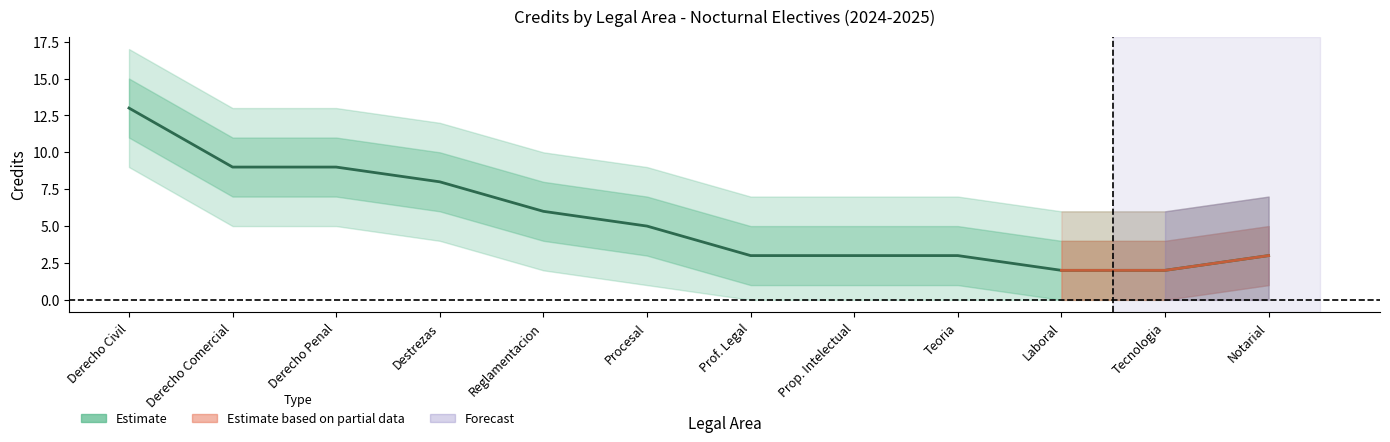

How many data points does each series have?

12